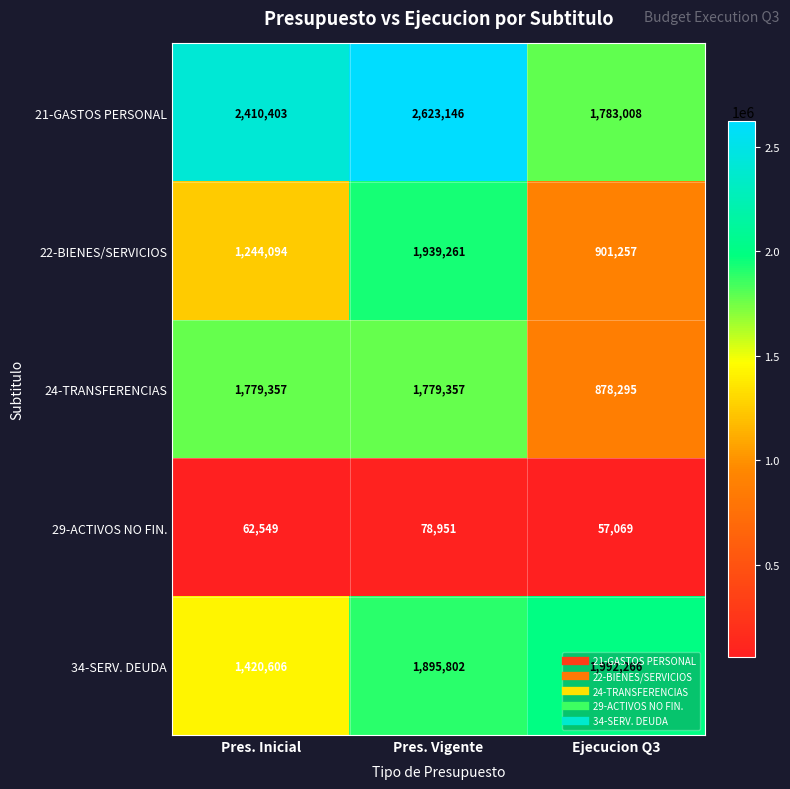

What is the difference between the 22-BIENES/SERVICIOS values at Ejecucion Q3 and Pres. Vigente?

1038004